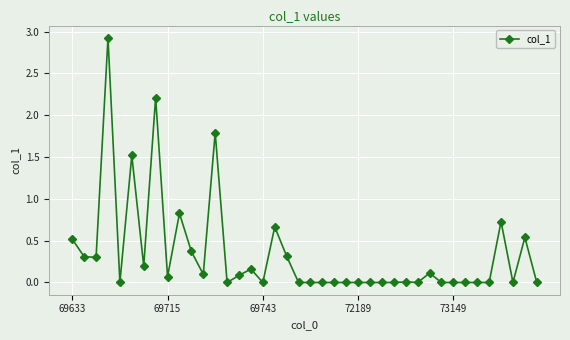

What is the maximum value shown in the chart?

2.9